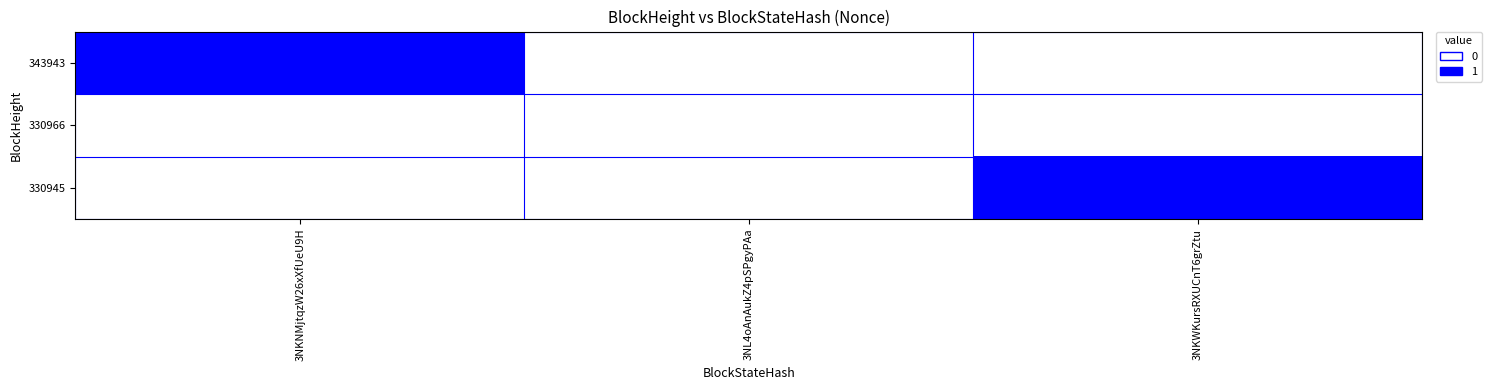

Reading left to right, what are all the values shown in this chart?

343943: 3NKNMjtqzW26xXfUeU9H=1	3NL4oAnAukZ4pSPgyPAa=0	3NKWKursRXUCnT6grZtu=0
330966: 3NKNMjtqzW26xXfUeU9H=0	3NL4oAnAukZ4pSPgyPAa=0	3NKWKursRXUCnT6grZtu=0
330945: 3NKNMjtqzW26xXfUeU9H=0	3NL4oAnAukZ4pSPgyPAa=0	3NKWKursRXUCnT6grZtu=1